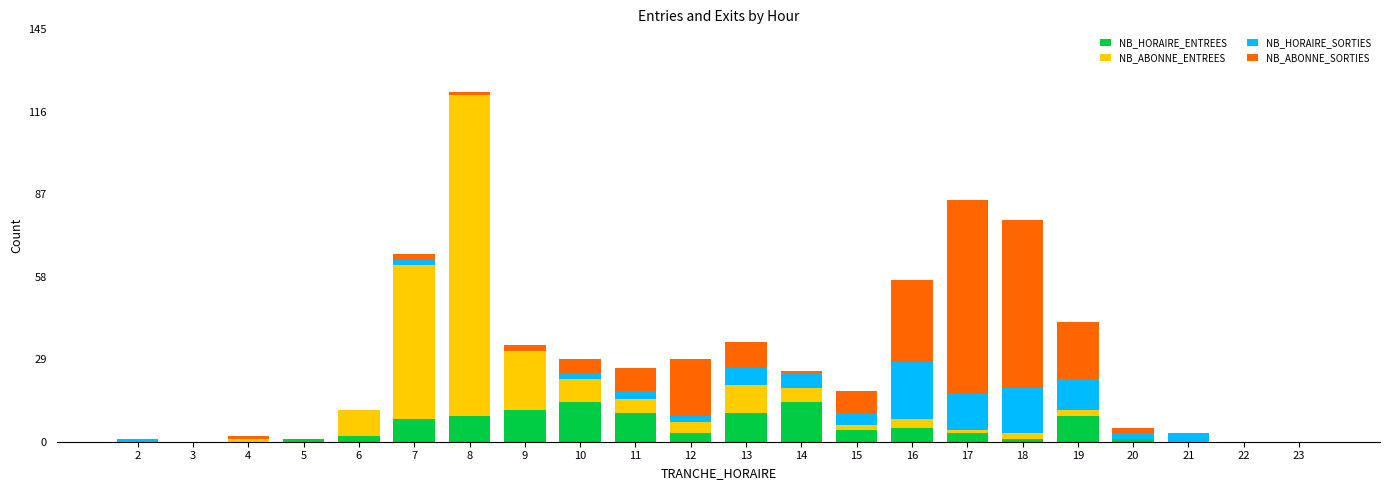

At which category is the sum across all series the highest?

8